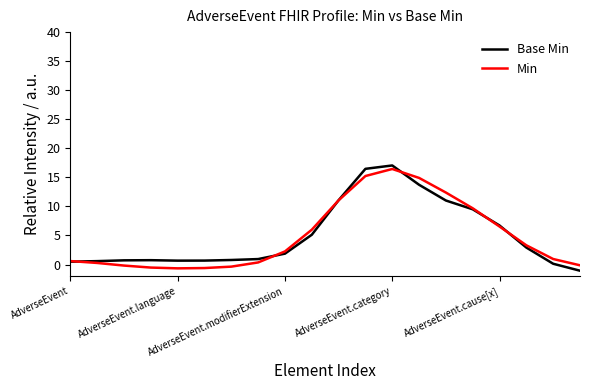

What is the lowest value of the Base Min series?

-1.1